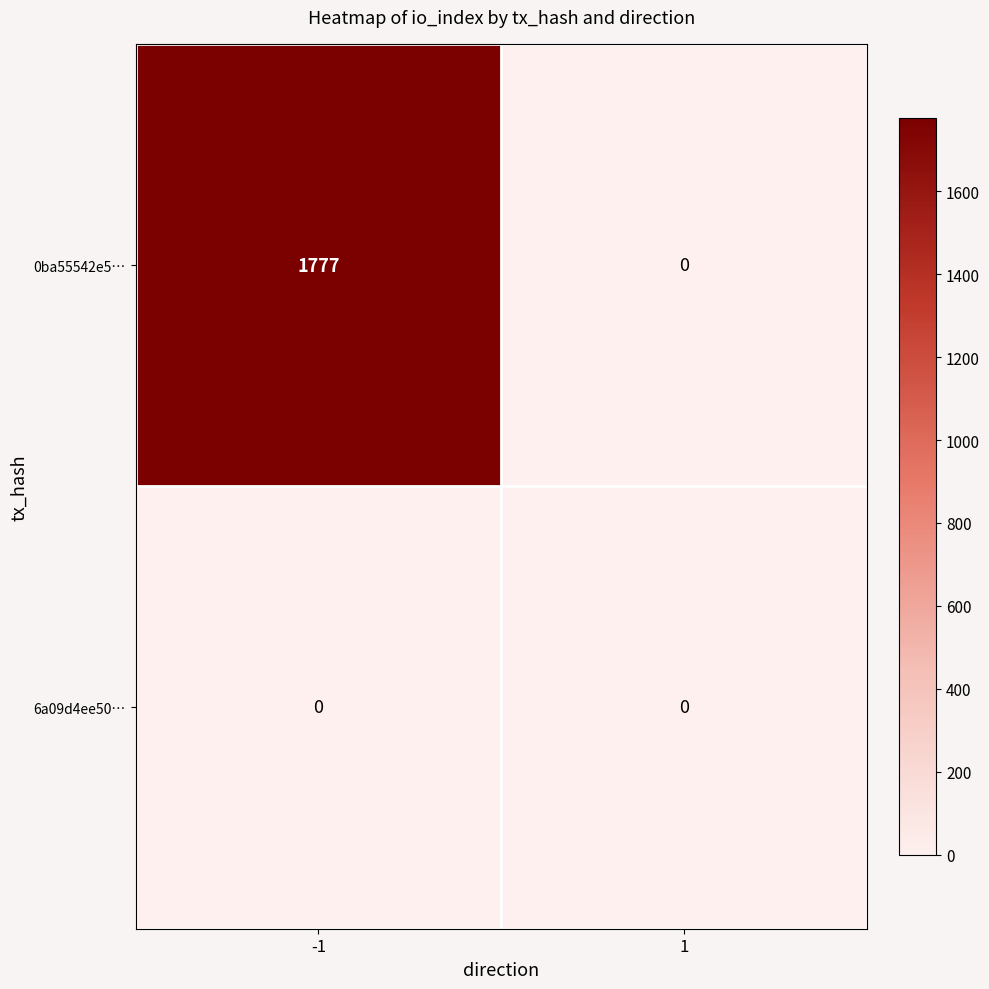

How many categories are shown in the chart?

2